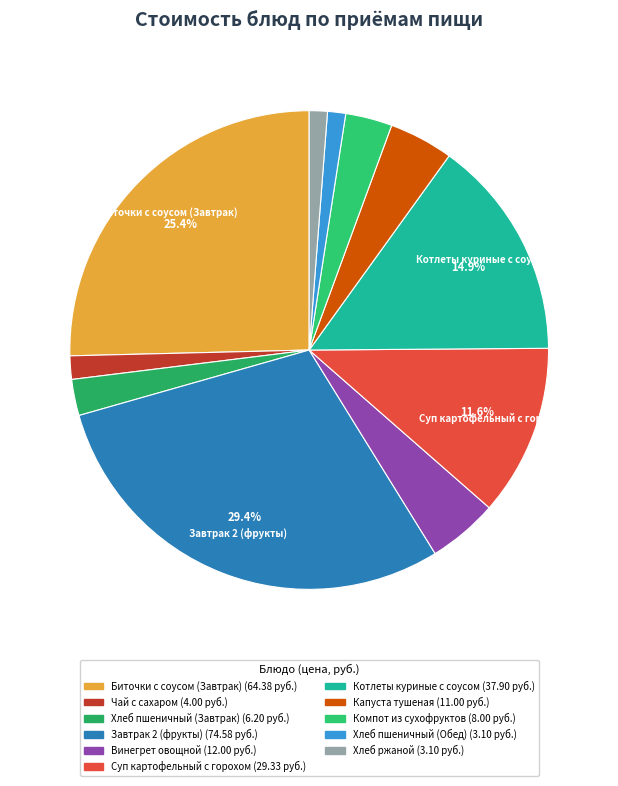

What is the ratio of the value at Компот из сухофруктов to the value at Биточки с соусом (Завтрак)?

0.1